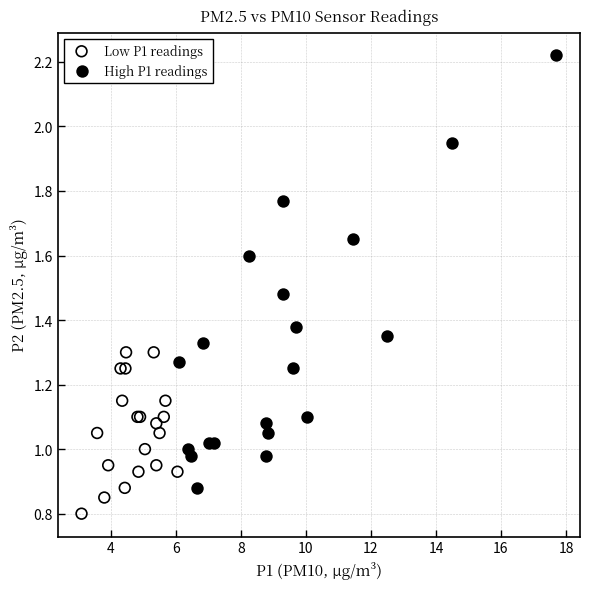

Which series has the largest Y range (max minus min)?

High P1 readings